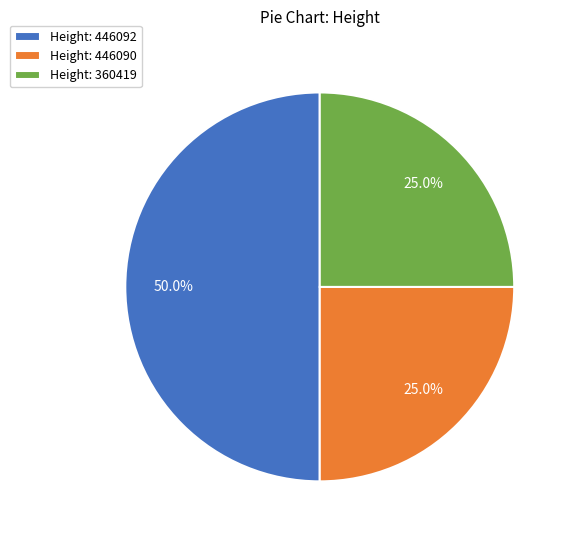

What percentage is NOT represented by Height: 360419?

75.0%